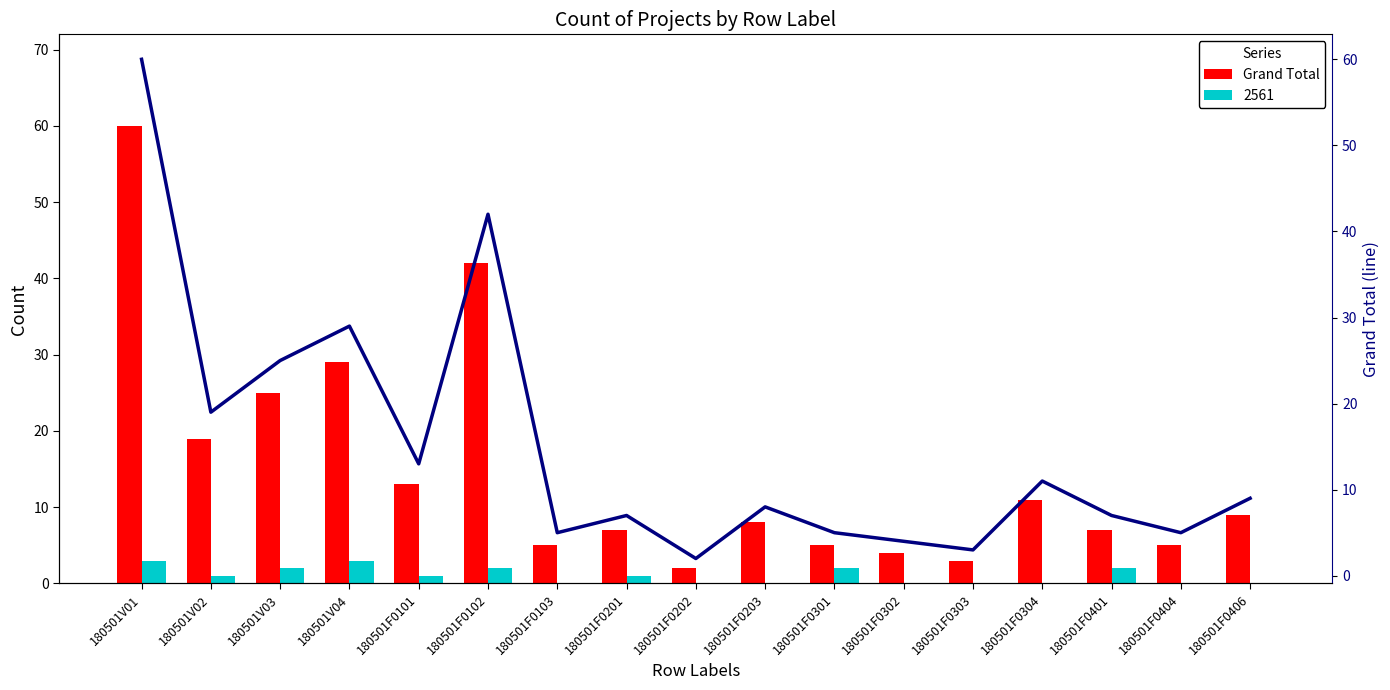

Rank the series by their maximum value, from lowest to highest.

Grand Total, Trend (Grand Total)